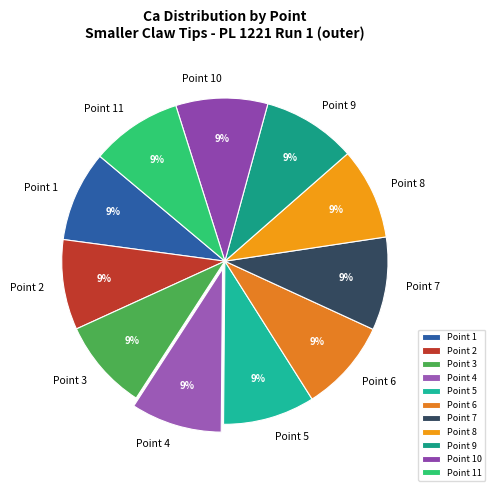

What is the ratio of the value at Point 11 to the value at Point 2?

1.0